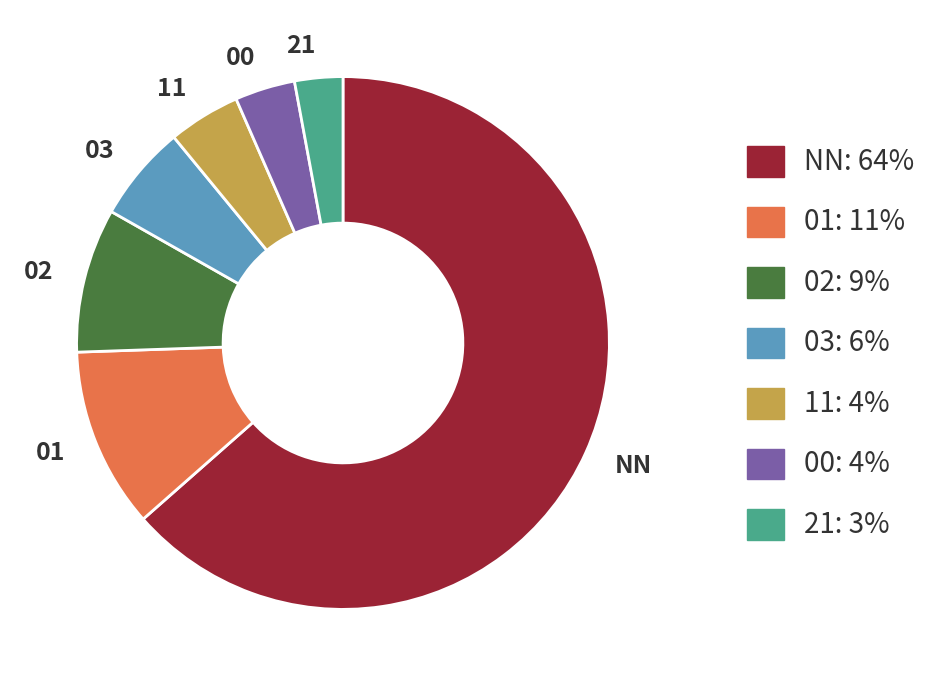

Combined, do 02 and NN account for over 50%?

Yes